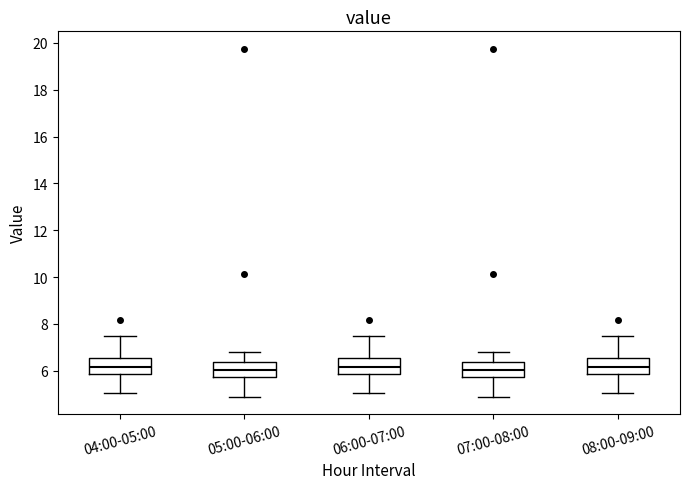

Where does the median line of the box for 05:00-06:00 sit on the y-axis? The values are not printed on the chart, so give them approximately, as read against the axis.

6.0